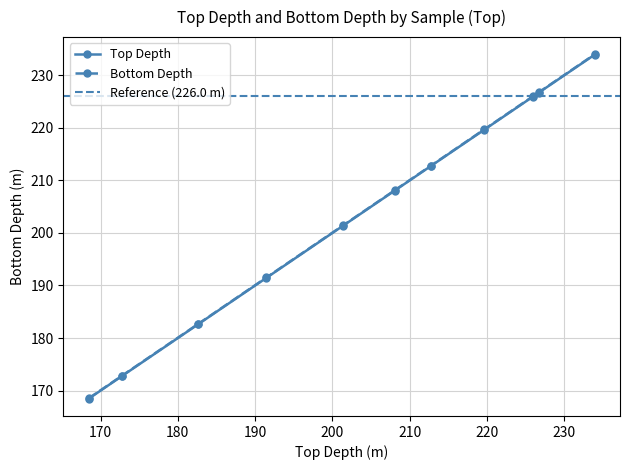

What is the sum of all Bottom Depth values?

2244.4